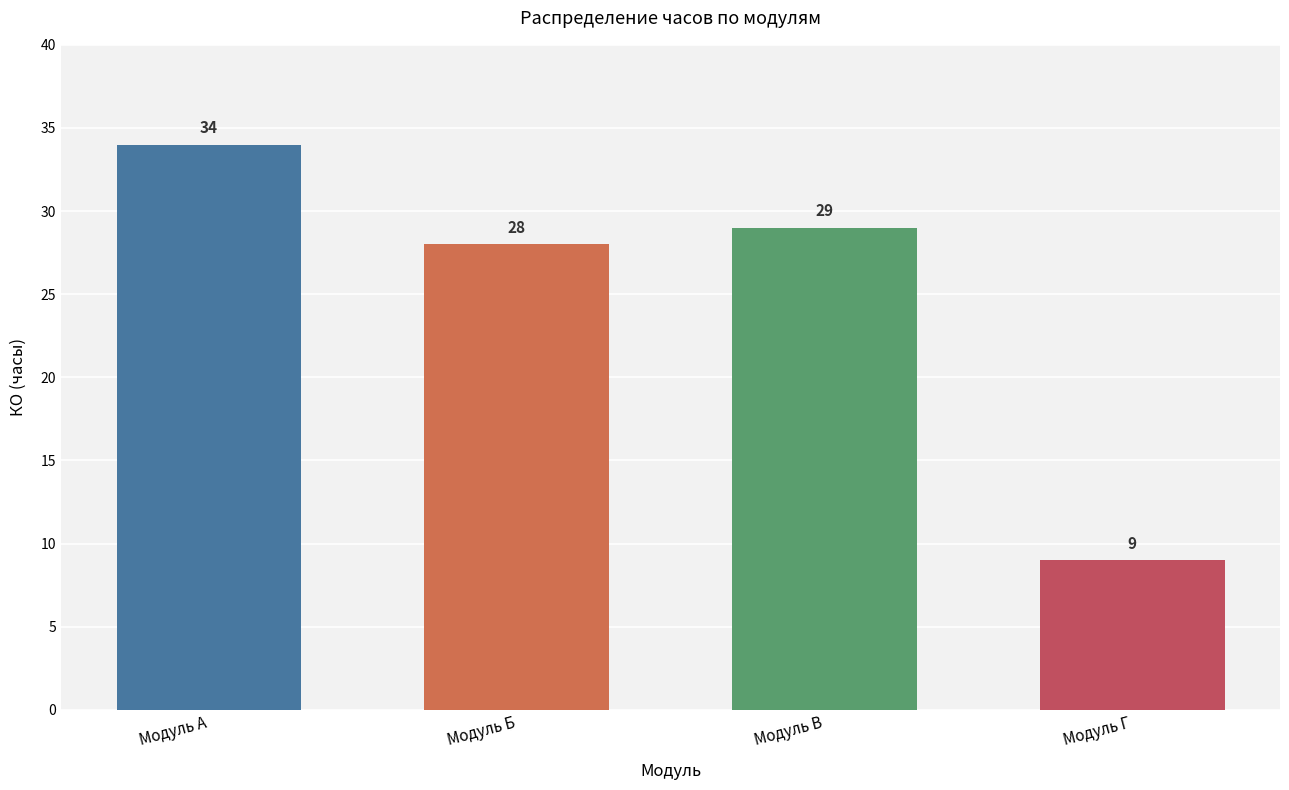

Which label corresponds to the largest value in the chart?

Модуль А